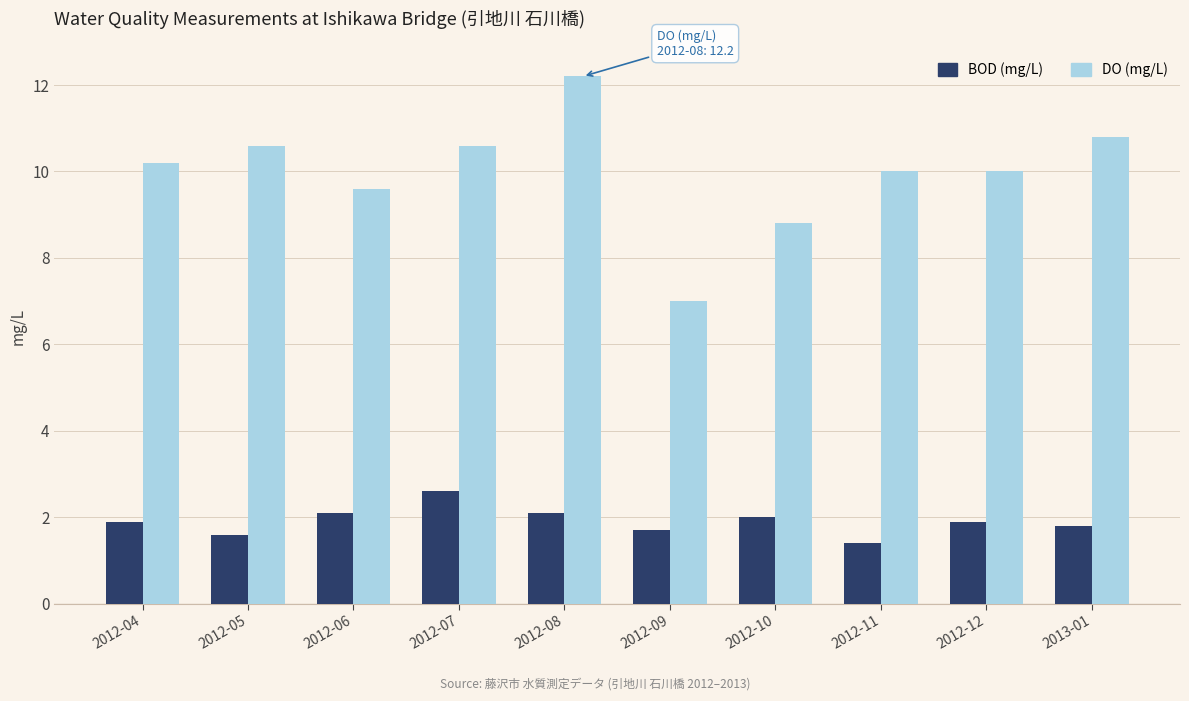

How many bars are there in each group?

2